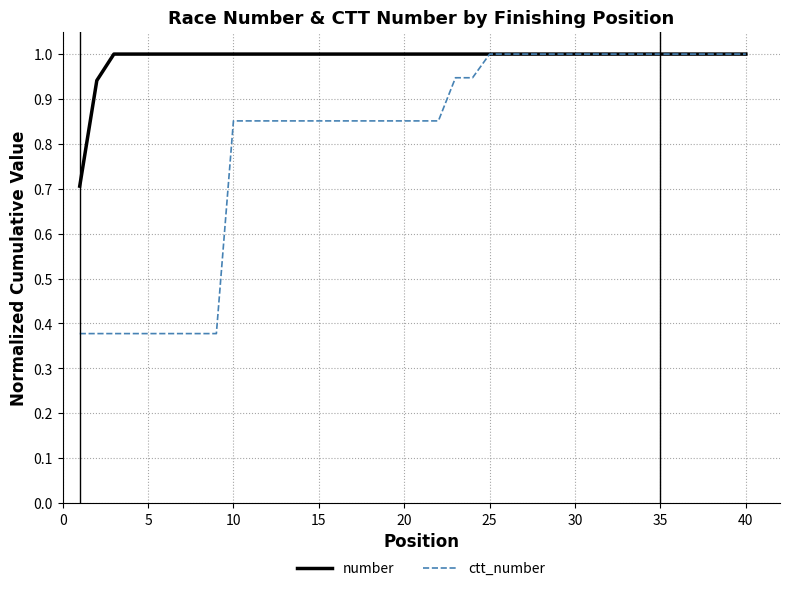

Which series has the largest total across all categories?

number